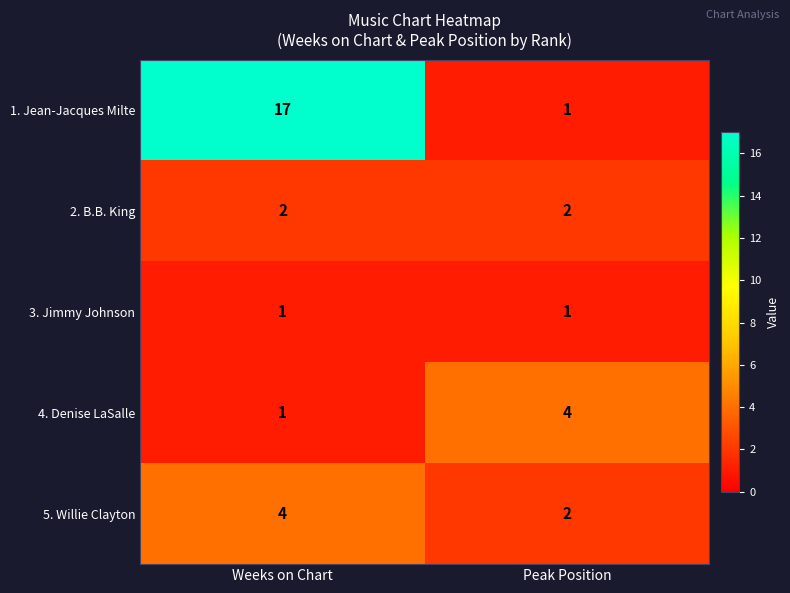

At which category is the sum across all series the highest?

Weeks on Chart